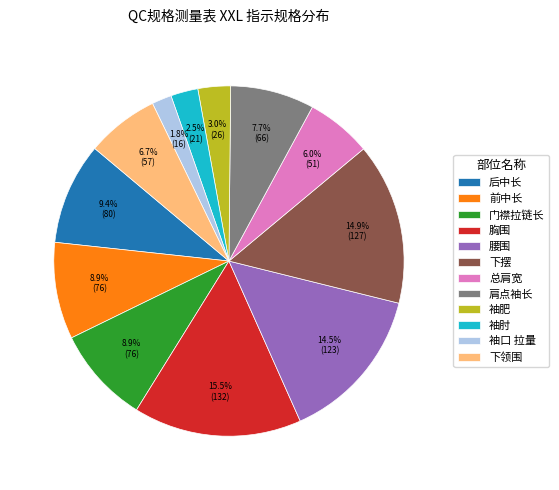

To the nearest percent, what is the average slice percentage?

8%